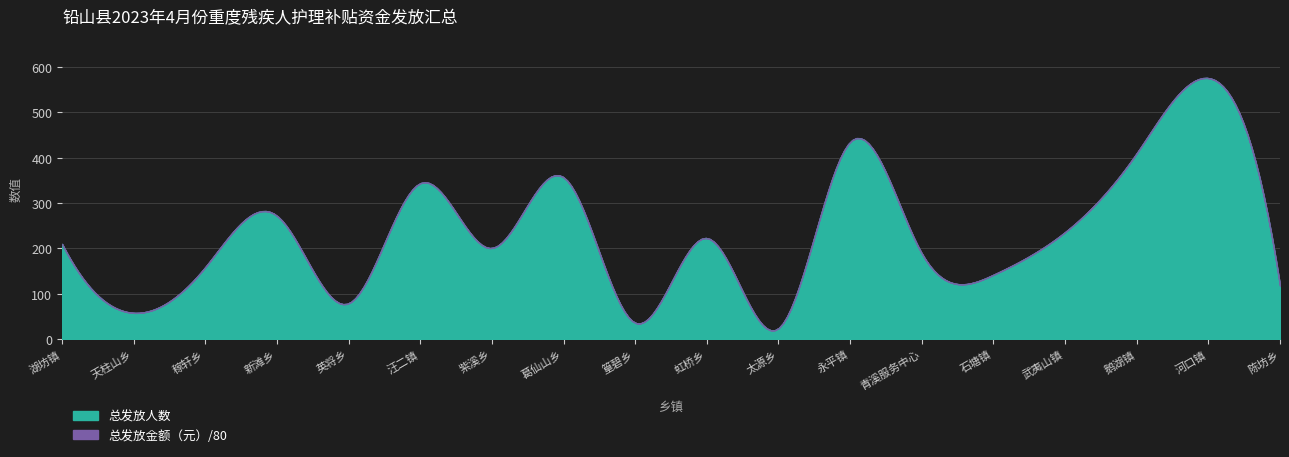

List the series in order of their peak value, highest first.

总发放金额（元）, 总发放人数